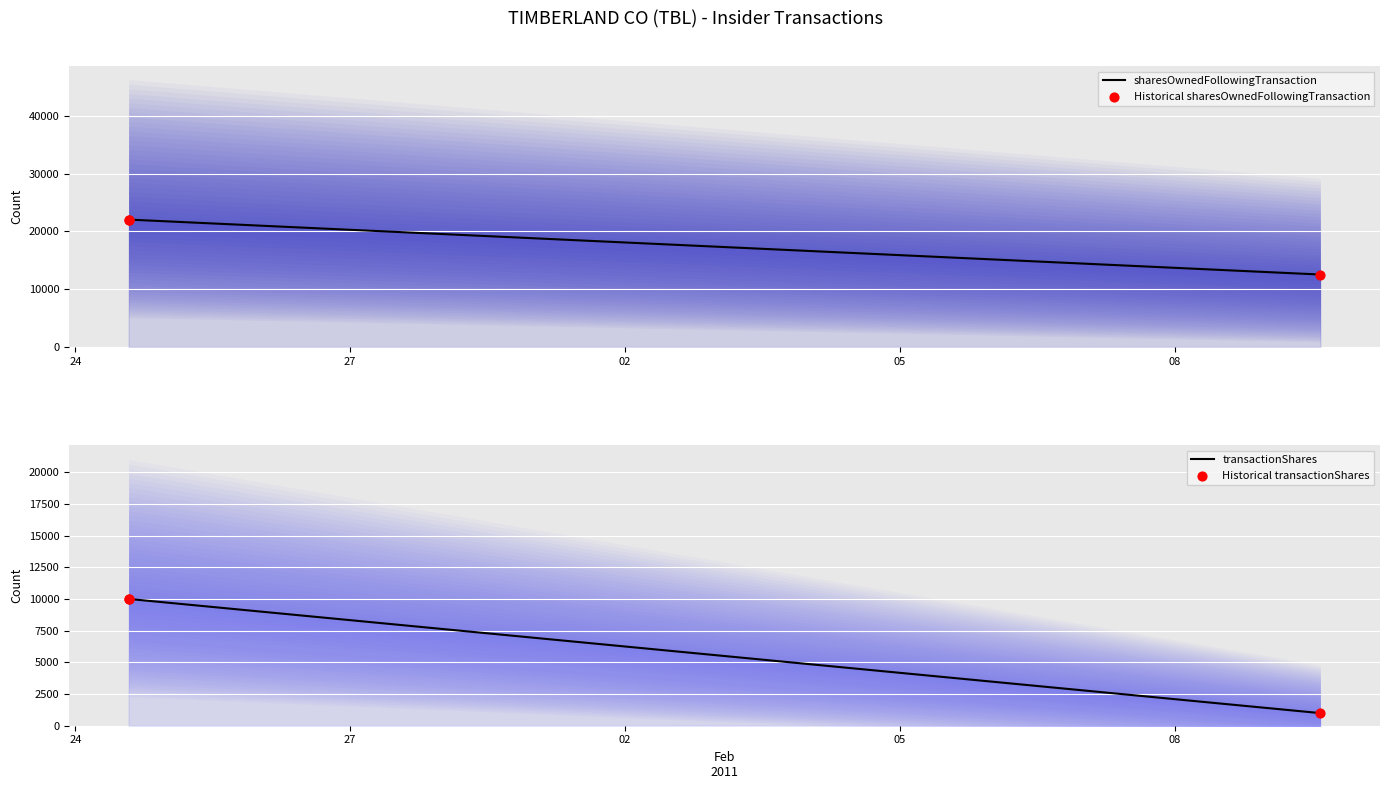

Which series reaches the maximum Y coordinate?

transactionShares